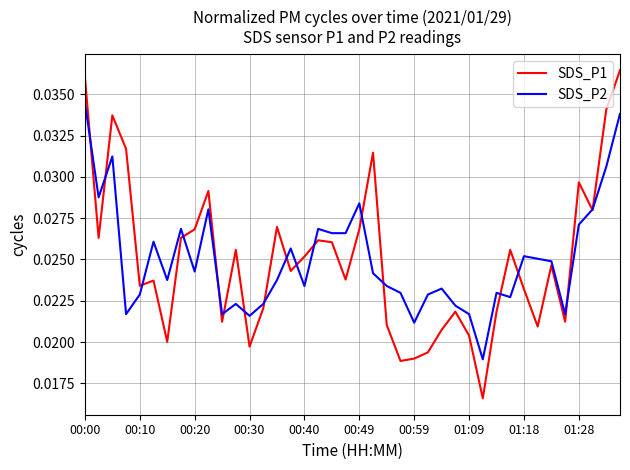

After their last crossing, which series has the higher values: SDS_P2 or SDS_P1?

SDS_P1